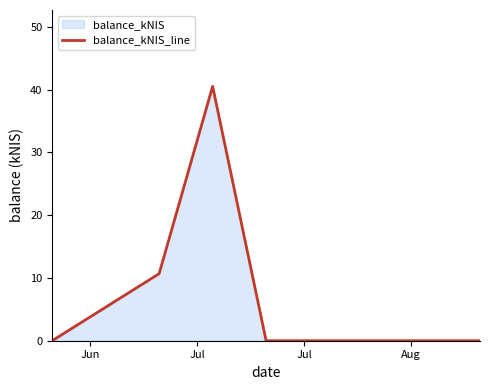

How many interior local peaks (higher than both neighbors) does the data have?

1